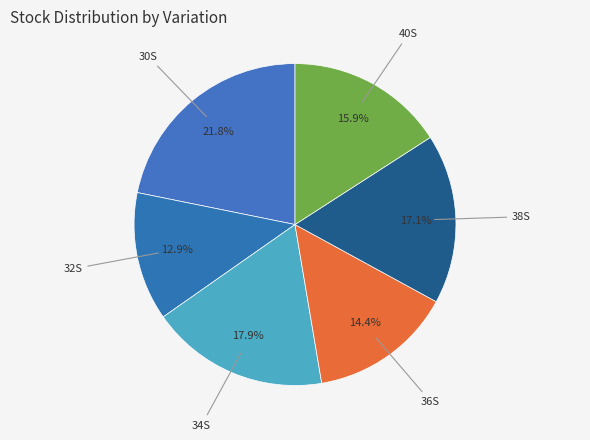

Which category has the biggest portion of the pie?

30S